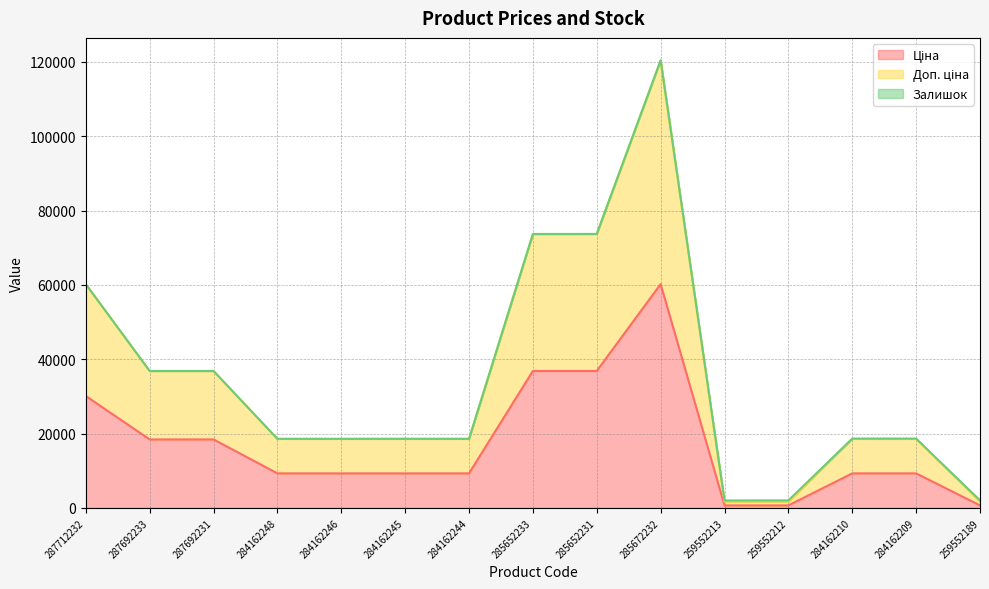

At which category is the sum across all series the highest?

285672232